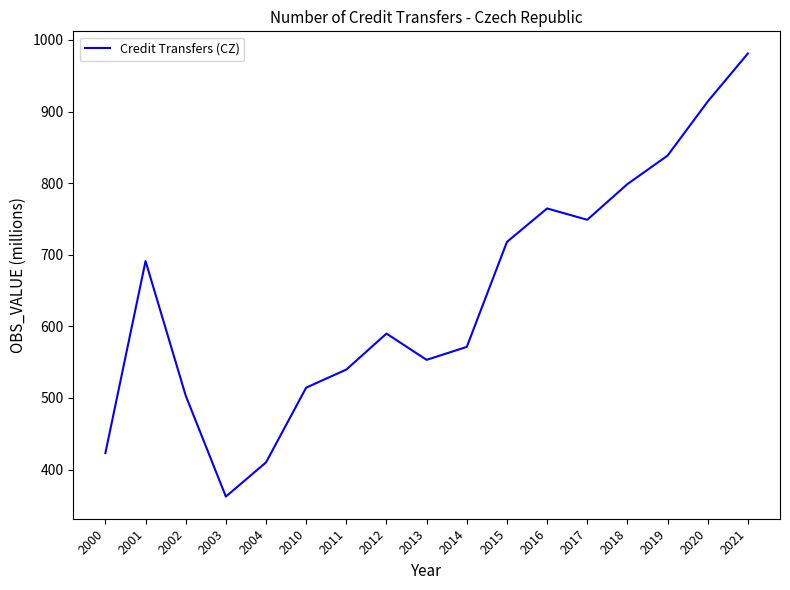

At which category does the data reach its first local peak?

2001